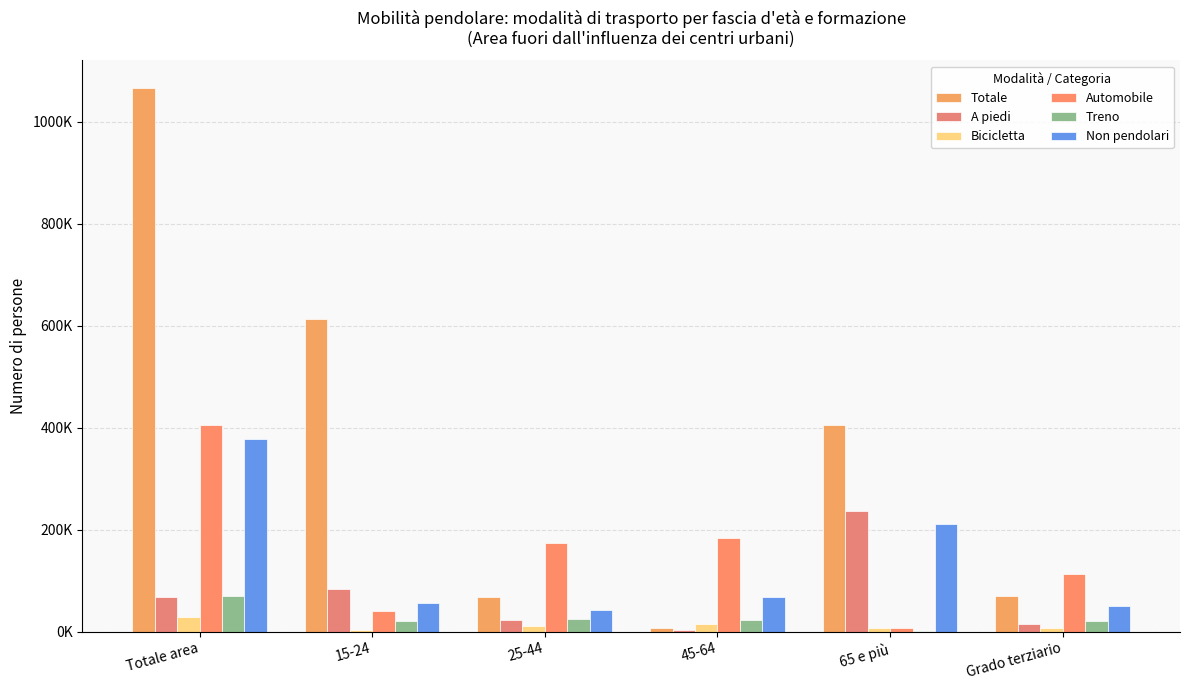

Between 15-24 and Totale area, which is larger?

Totale area